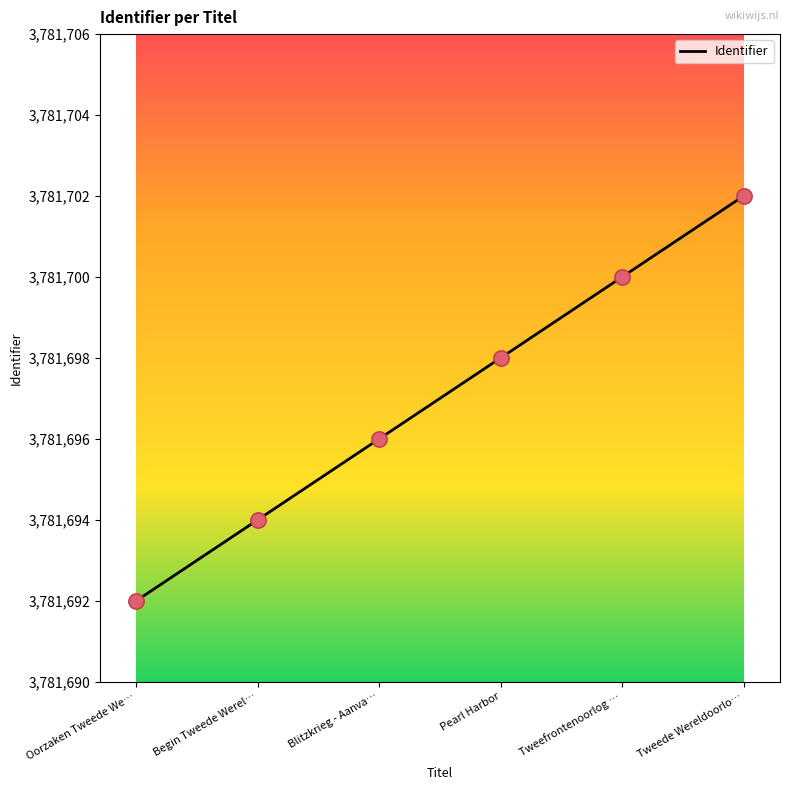

Approximately how many times larger is the value at Tweefrontenoorlog … compared to Pearl Harbor?

1.0